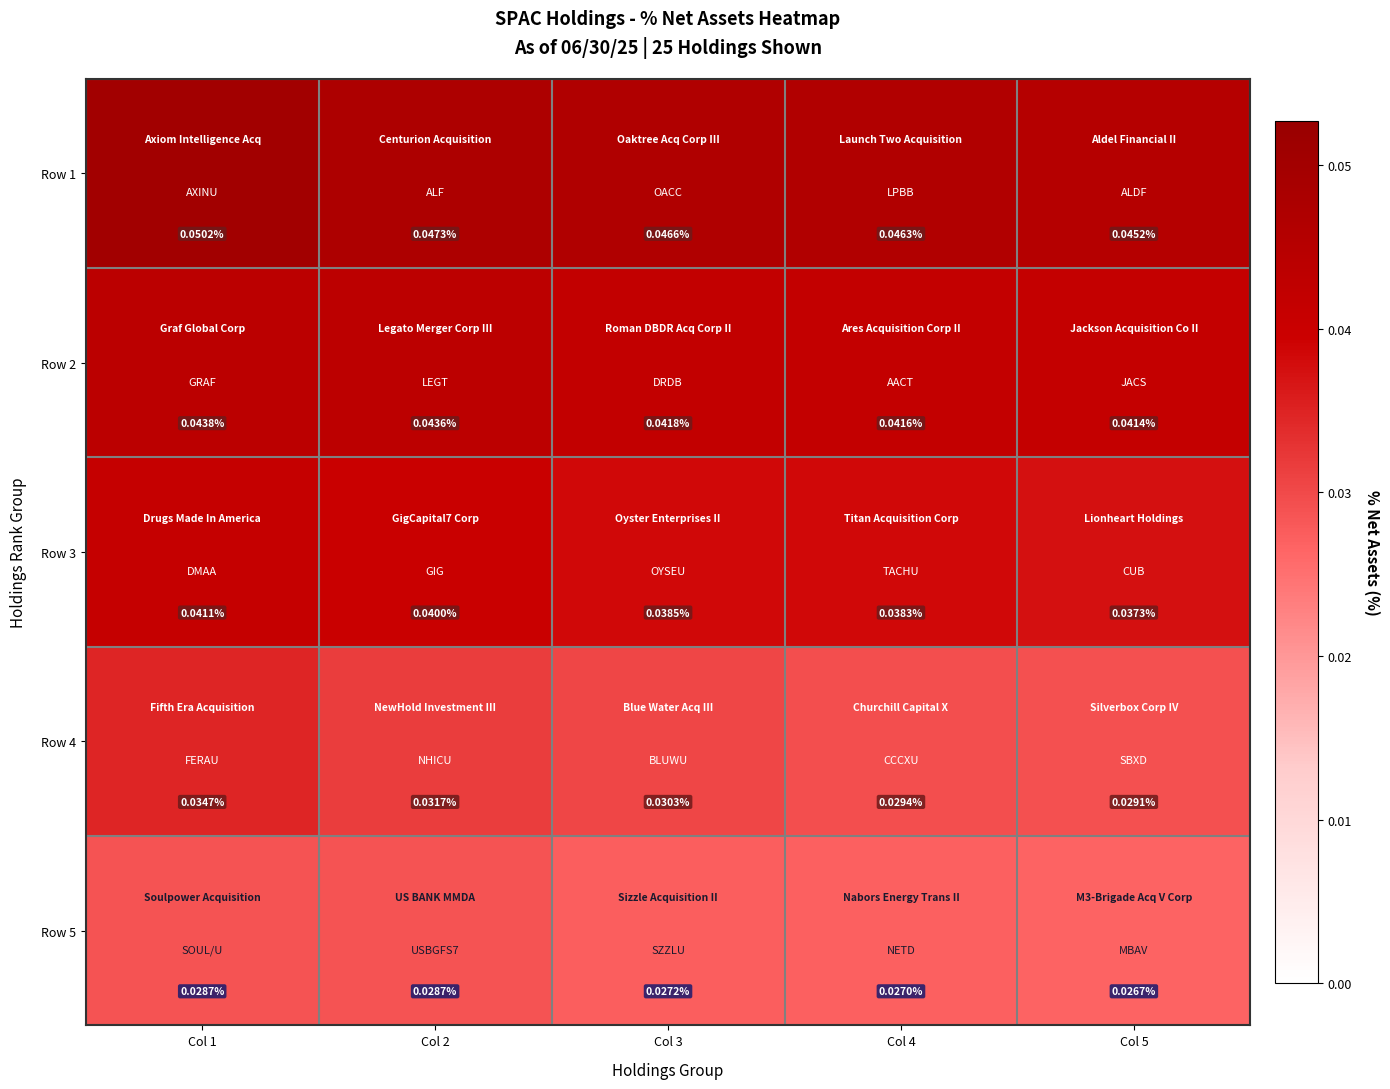

Is the value of Row 4 at Col 2 greater than the value of Row 2 at Col 5?

No